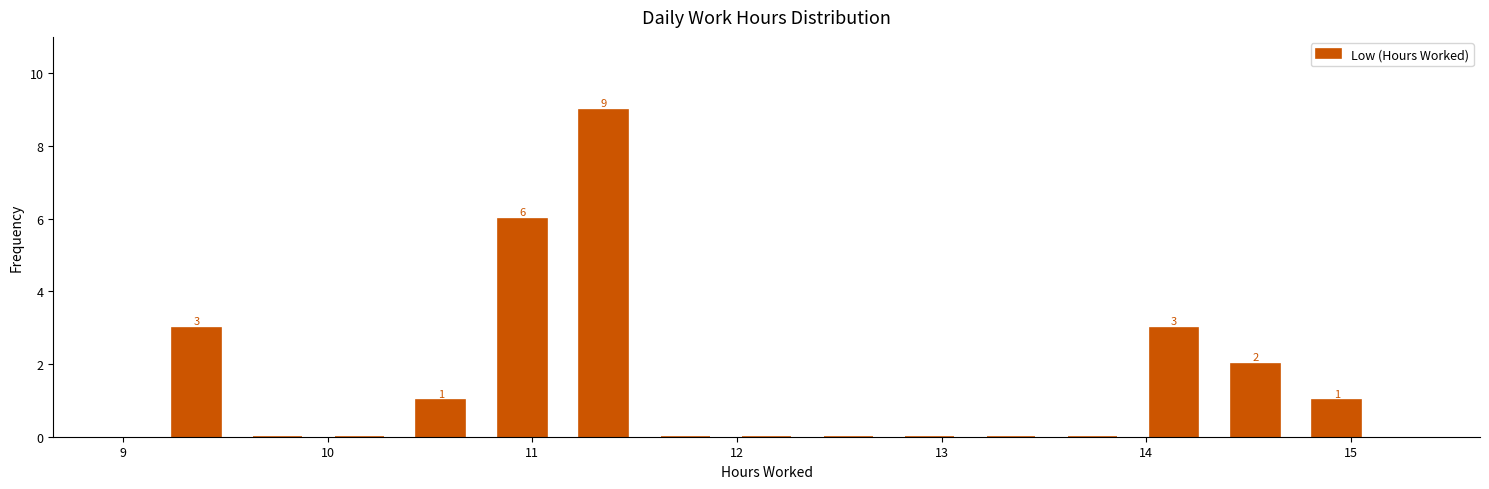

Read against the x-axis, roughly where is the centre of the tallest bar?

11.3